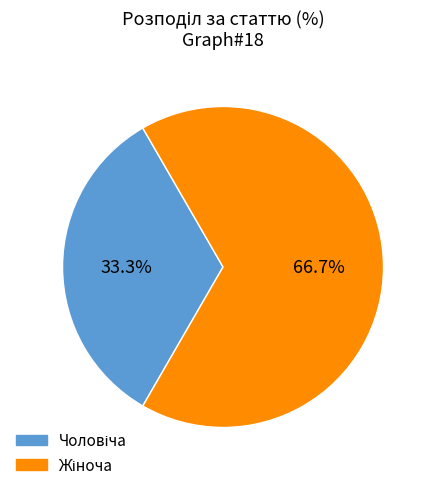

Count the number of slices in the pie.

2